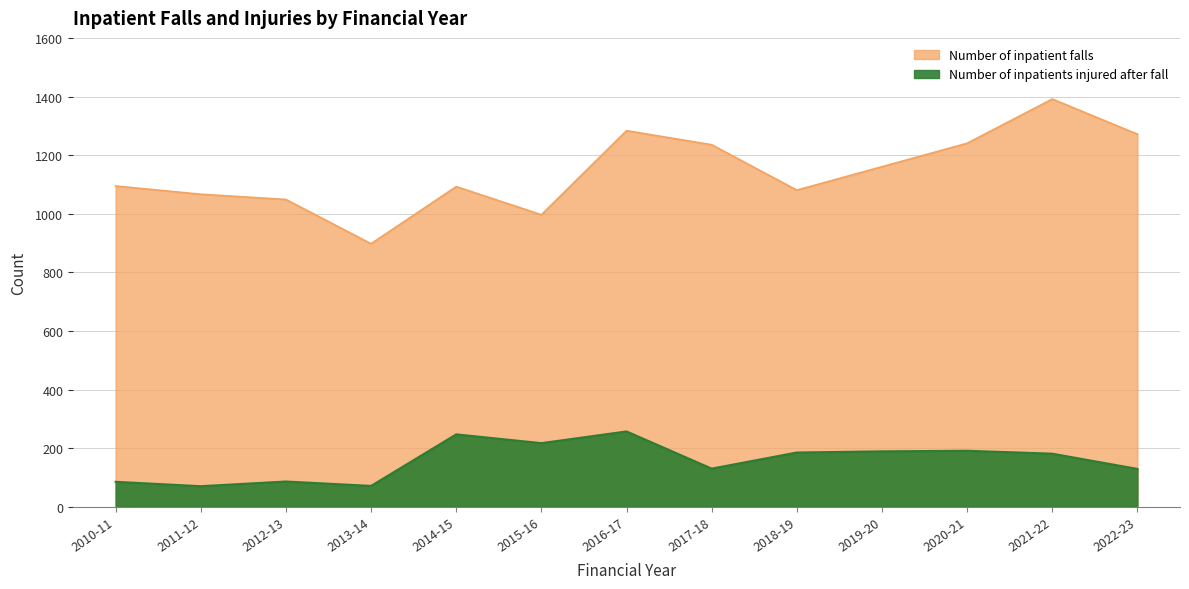

How many values in the Number of inpatients injured after fall series exceed 181?

6